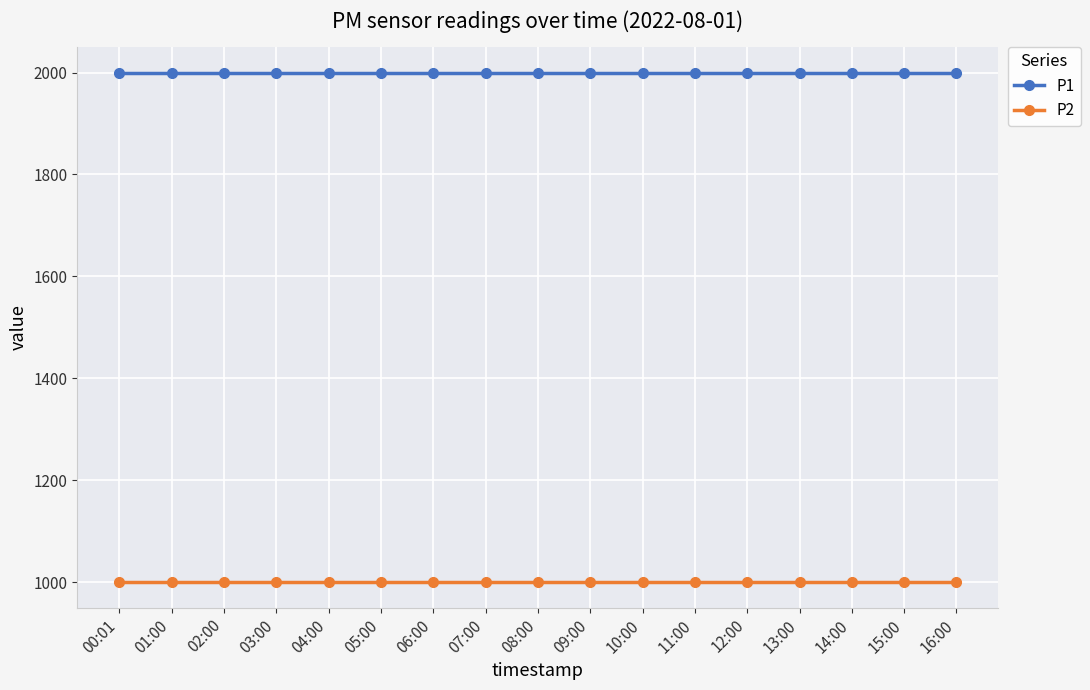

At 13:00, list the series in order from largest to smallest.

P1, P2